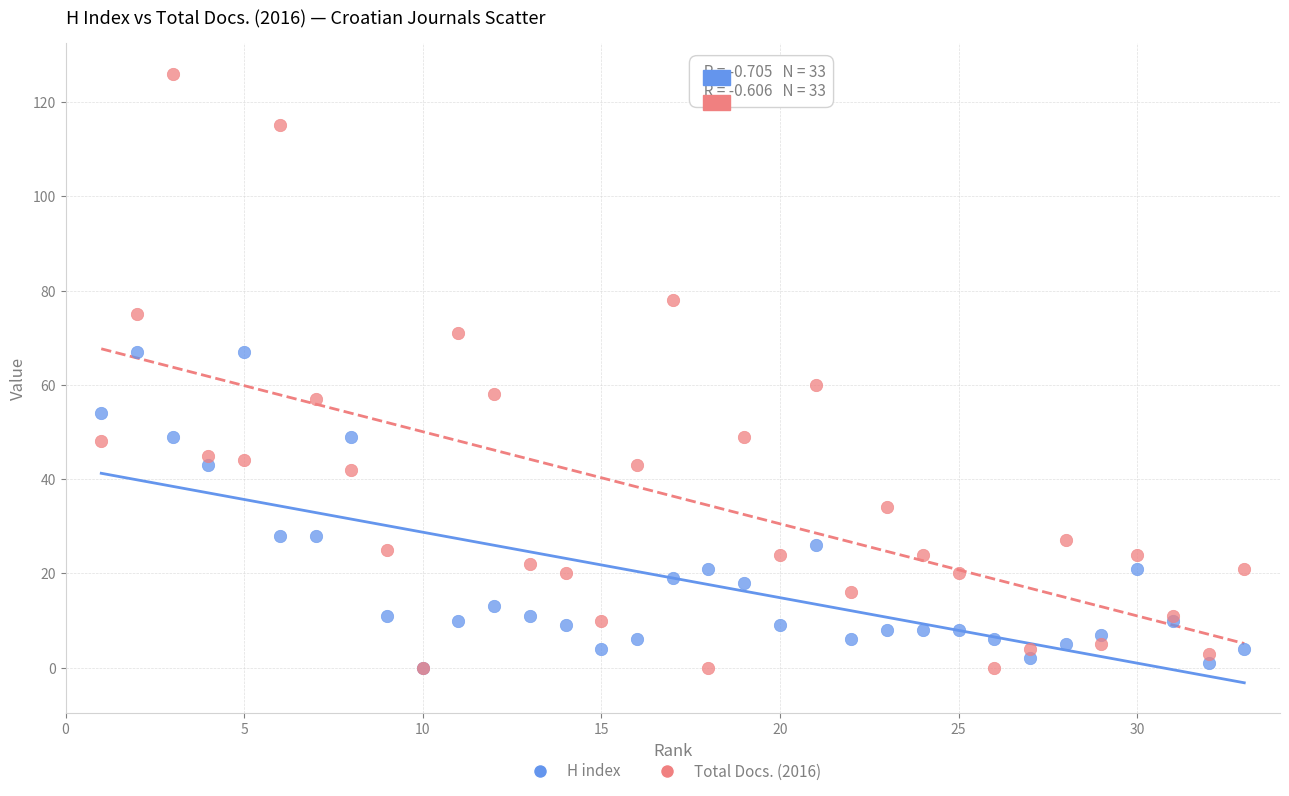

Which series reaches the maximum Y coordinate?

Total Docs. (2016)